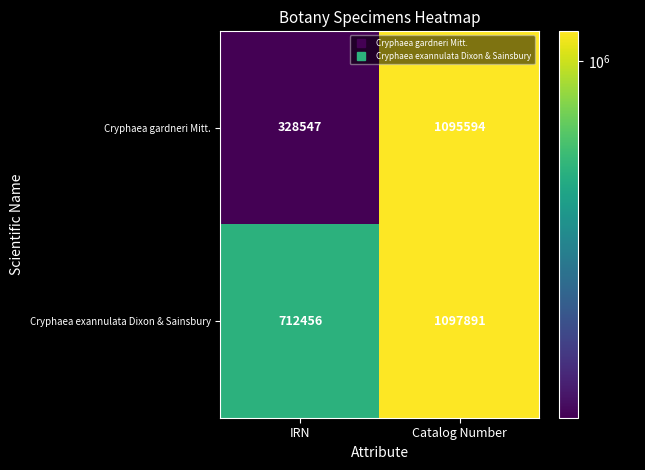

Reading left to right, list all the values displayed in this chart.

Cryphaea gardneri Mitt.: IRN=328547	Catalog Number=1095594
Cryphaea exannulata Dixon & Sainsbury: IRN=712456	Catalog Number=1097891